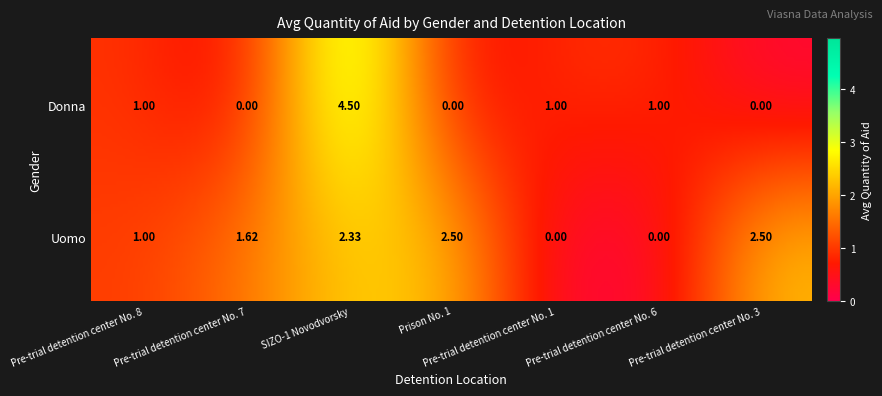

What is the sum of the Donna values at Pre-trial detention center No. 8 and Pre-trial detention center No. 3?

1.0